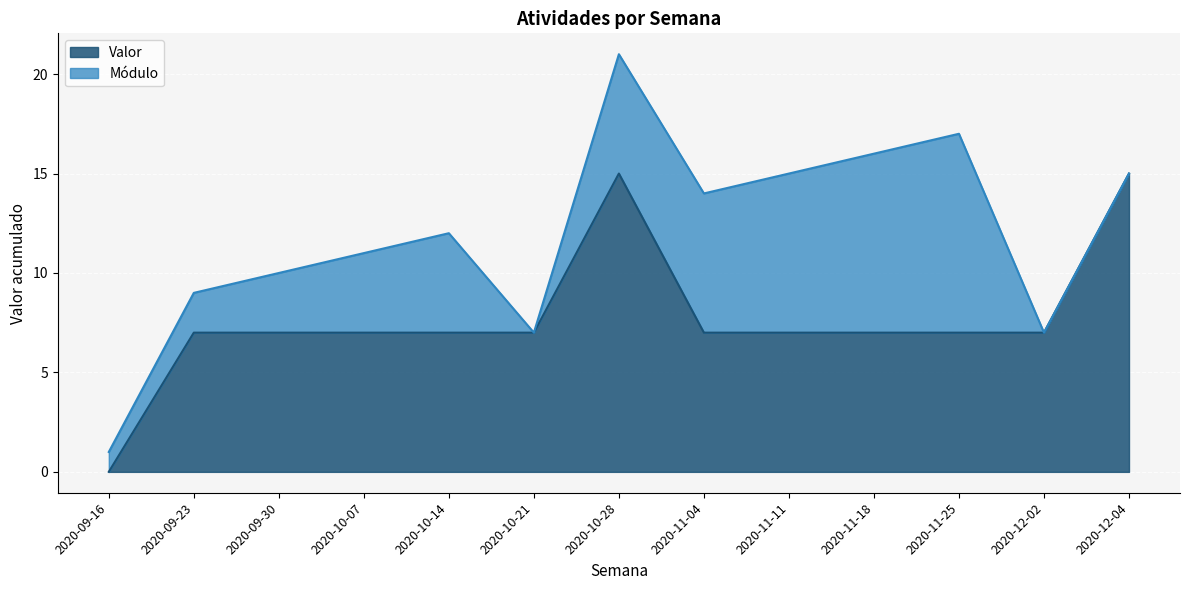

What is the sum of all values?

100